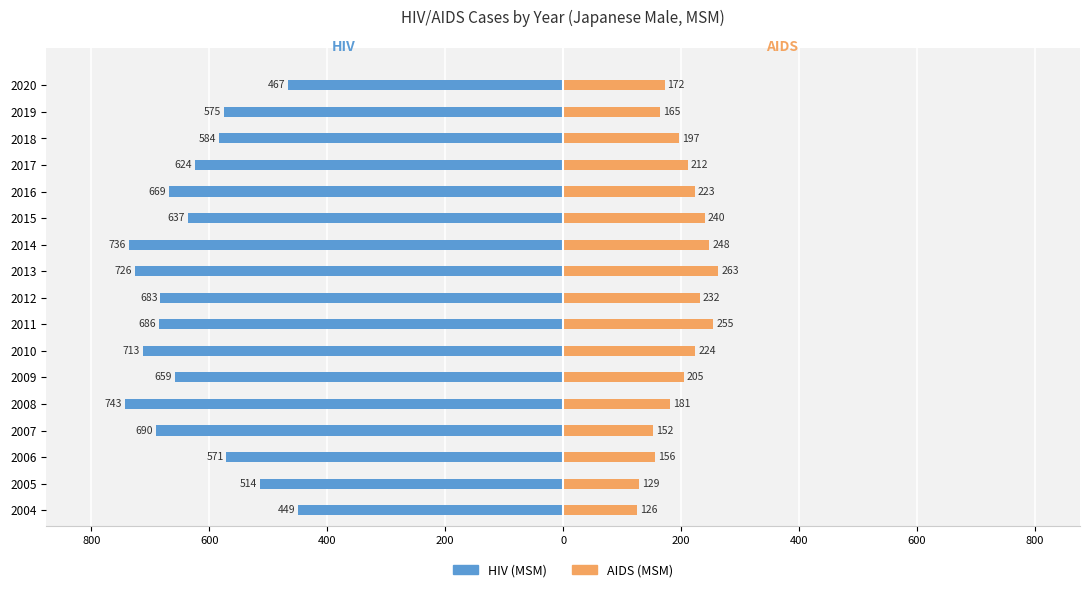

What are all the series names shown in the legend?

HIV (MSM), AIDS (MSM)